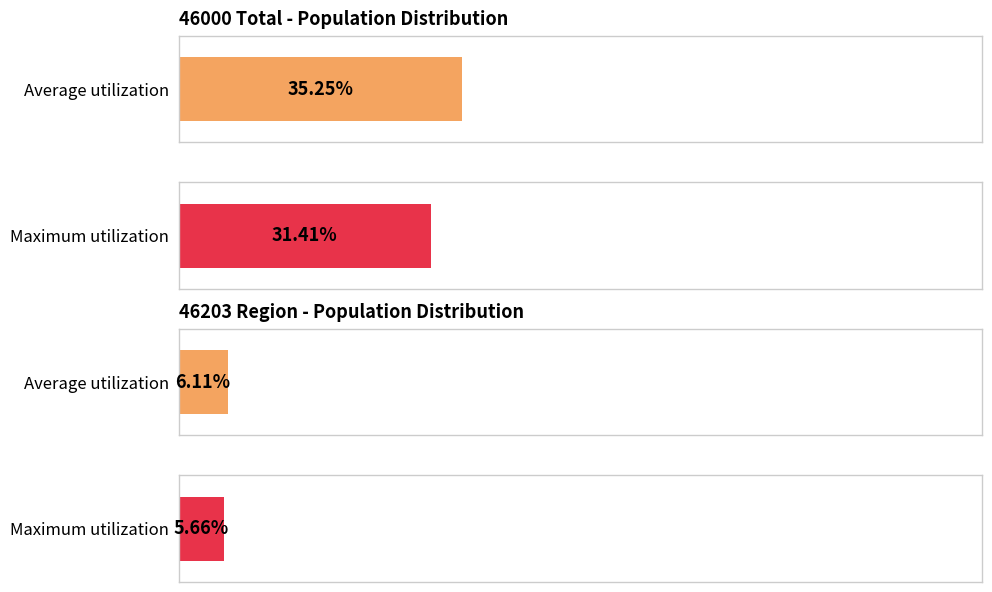

What are all the series names shown in the legend?

Average utilization, Maximum utilization